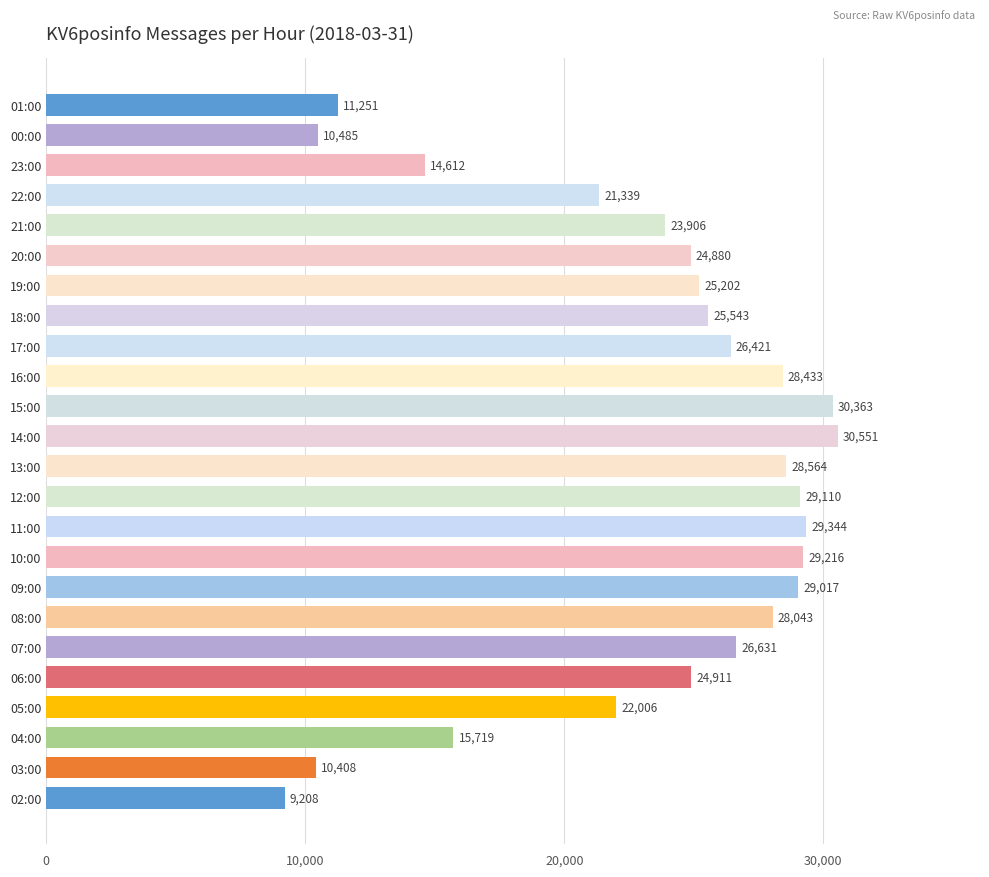

How many values are below 25543?

12